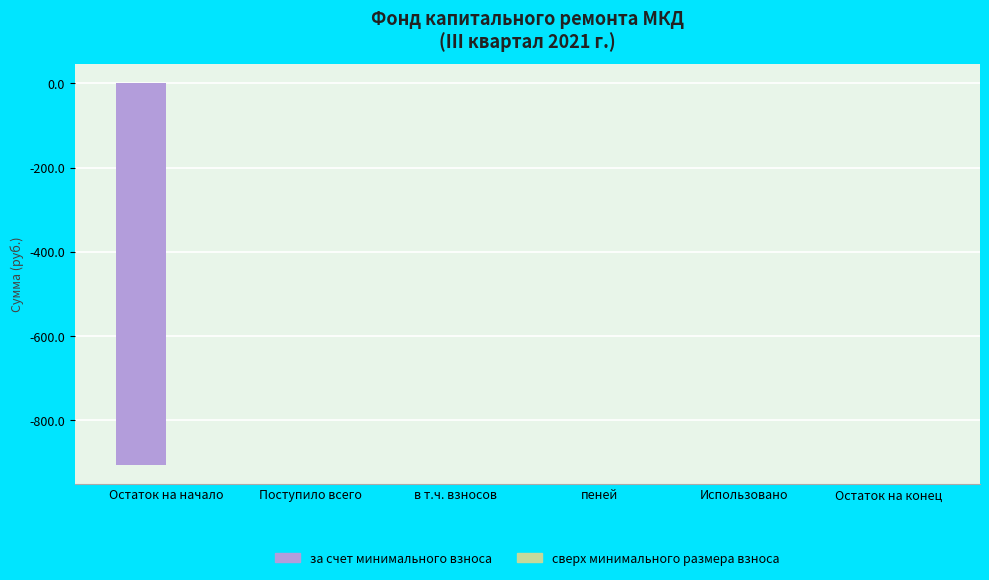

Are the bars horizontal?

No